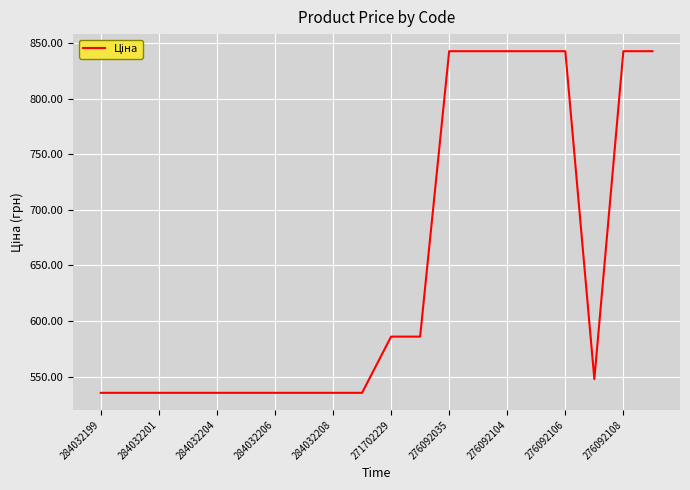

Count the number of values greater than 547.

10